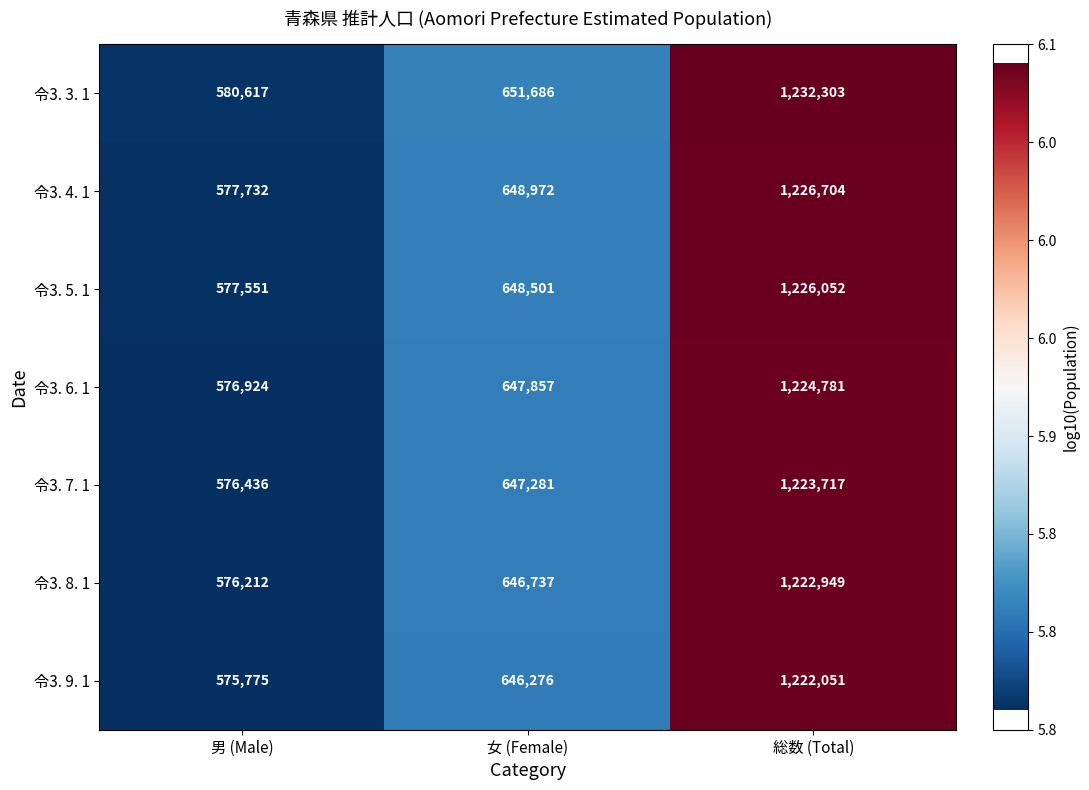

Reading left to right, extract all data points from this chart.

令3. 3. 1: 580617	651686	1232303
令3. 4. 1: 577732	648972	1226704
令3. 5. 1: 577551	648501	1226052
令3. 6. 1: 576924	647857	1224781
令3. 7. 1: 576436	647281	1223717
令3. 8. 1: 576212	646737	1222949
令3. 9. 1: 575775	646276	1222051